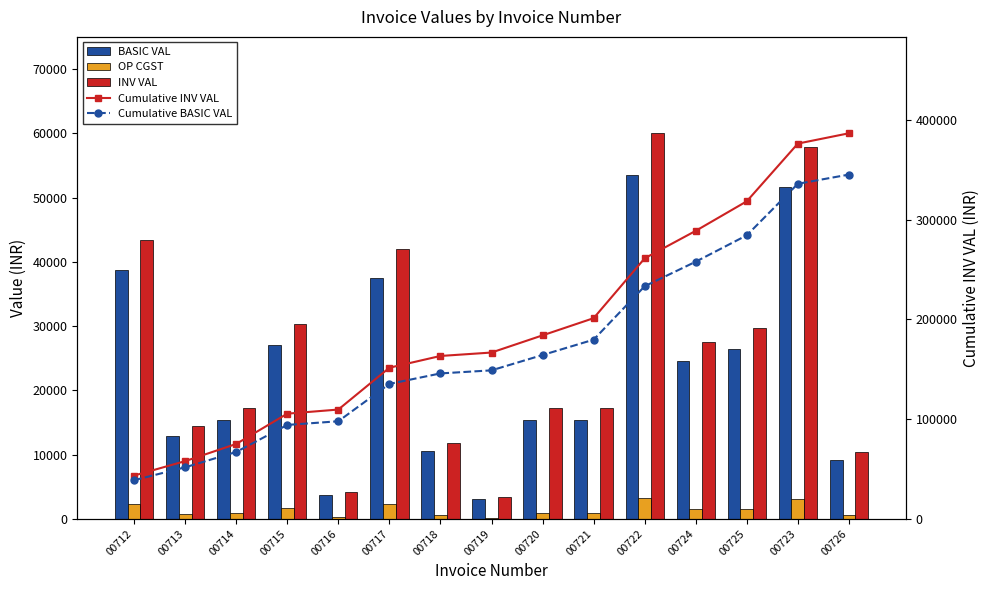

Which series changed the most between 00712 and 00718?

Cumulative INV VAL